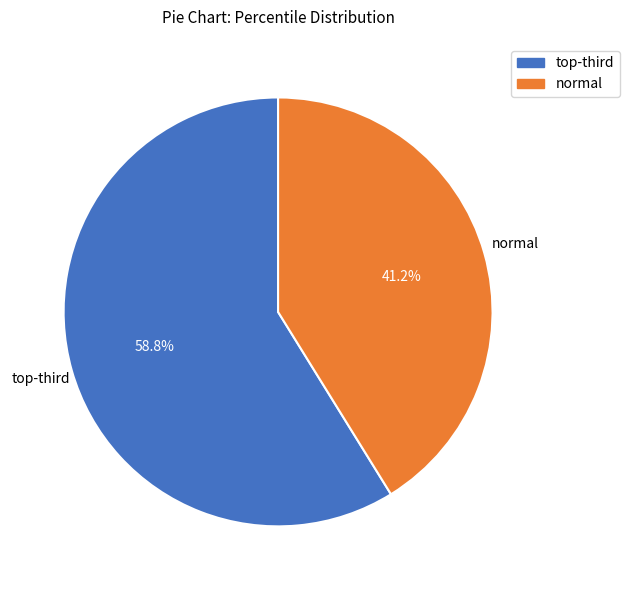

To the nearest percent, what is the average slice percentage?

50%